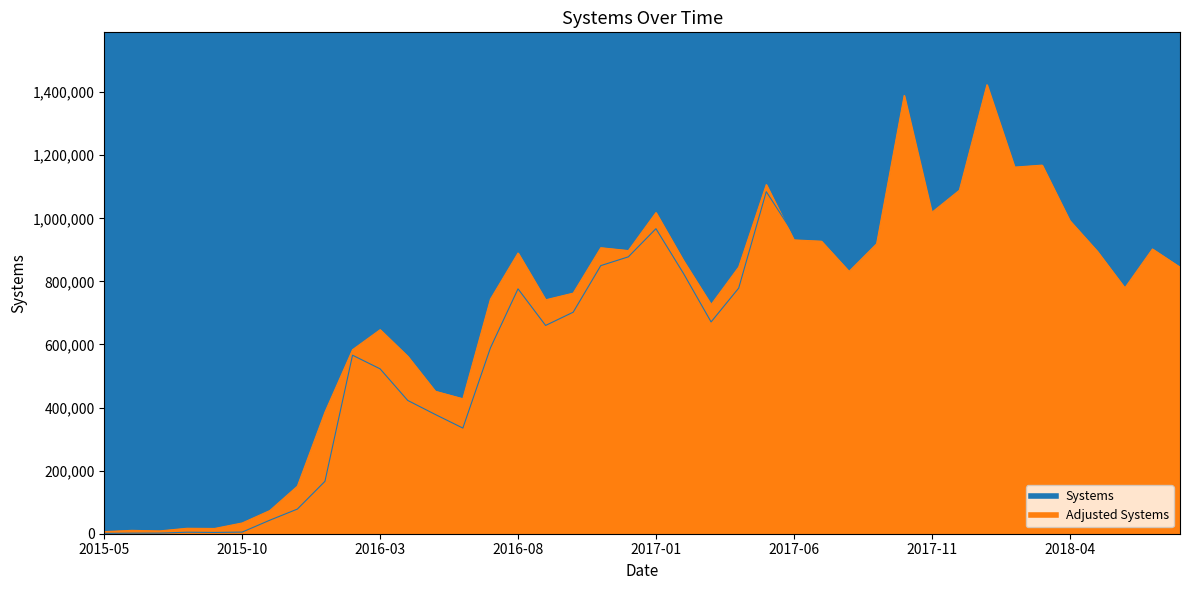

Which series has the largest total across all categories?

Adjusted Systems